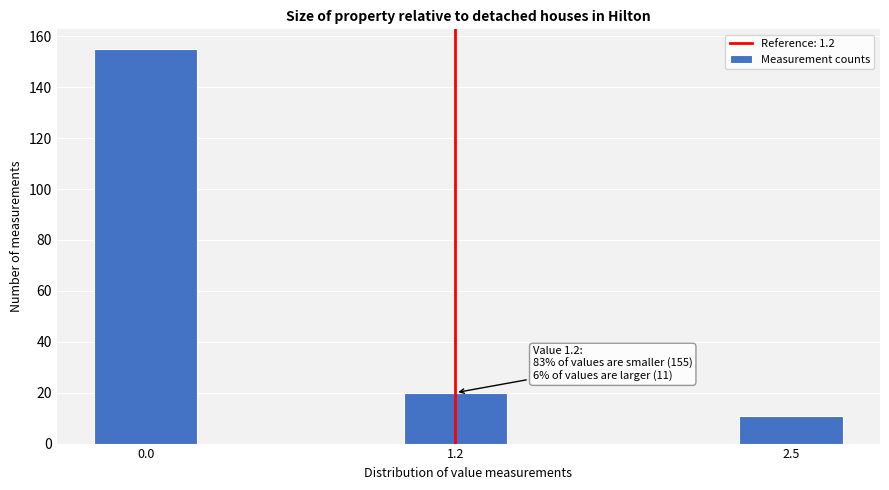

Reading left to right, transcribe all the data shown in this chart.

155	20	11